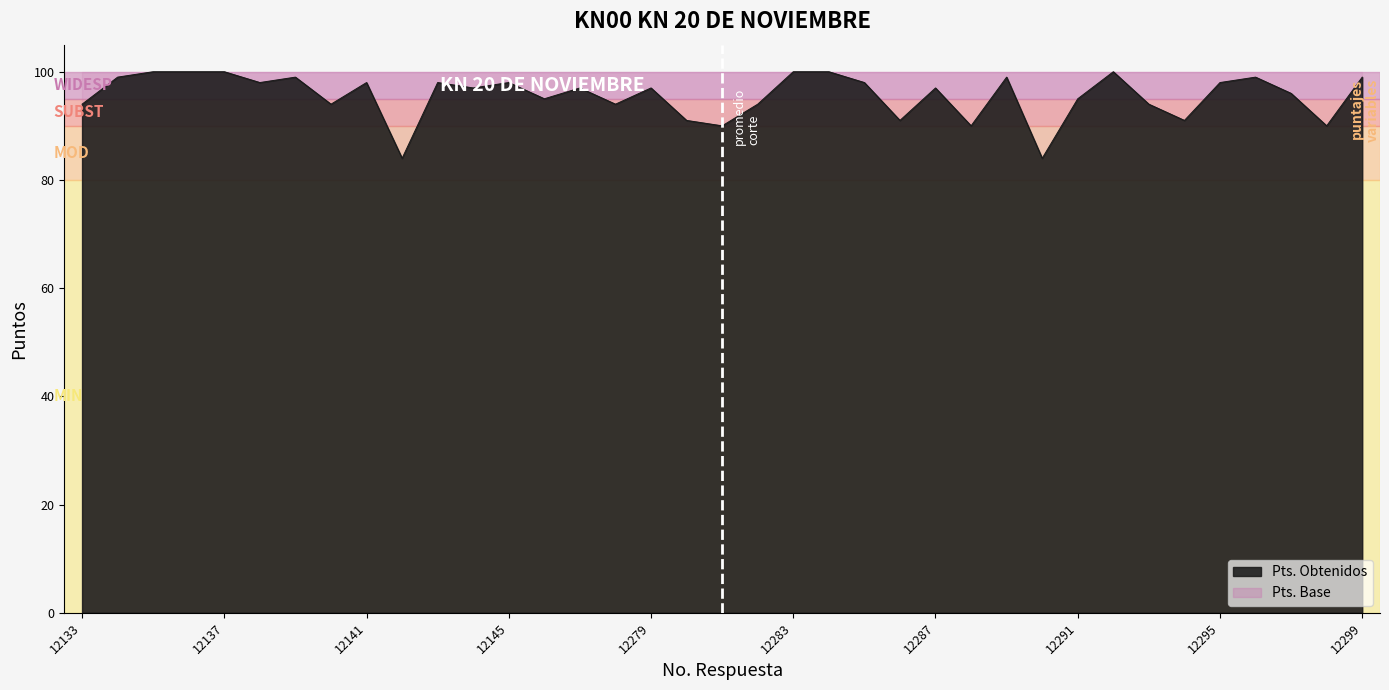

Rank the categories by value from highest to lowest.

12135, 12136, 12137, 12283, 12284, 12292, 12134, 12139, 12289, 12296, 12299, 12138, 12141, 12143, 12145, 12285, 12295, 12144, 12147, 12279, 12287, 12297, 12146, 12291, 12133, 12140, 12278, 12282, 12293, 12280, 12286, 12294, 12281, 12288, 12298, 12142, 12290